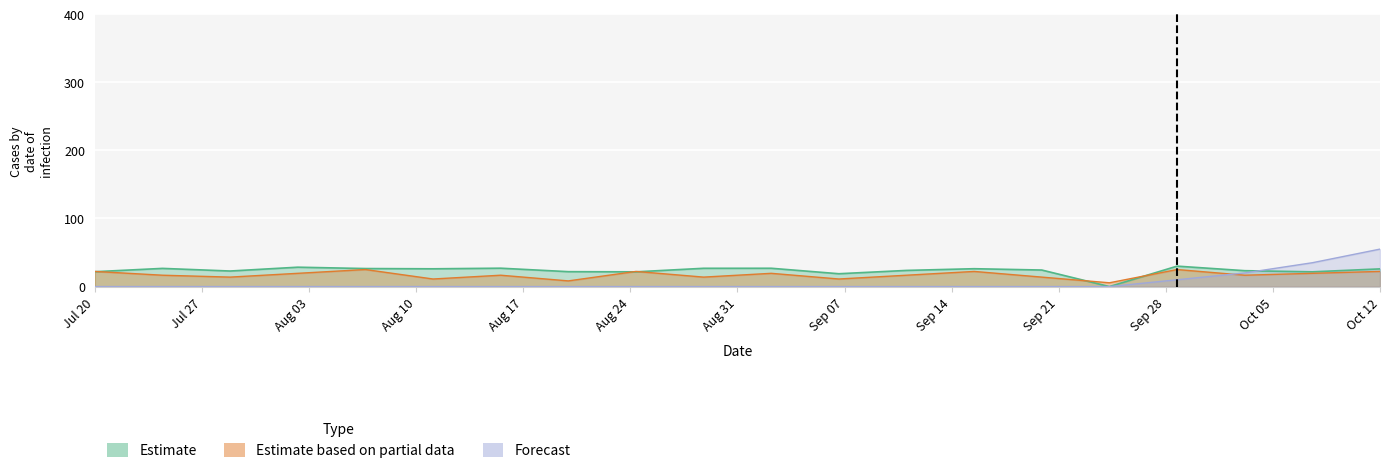

At 10, list the series in order from smallest to largest.

Forecast, Estimate based on partial data, Estimate